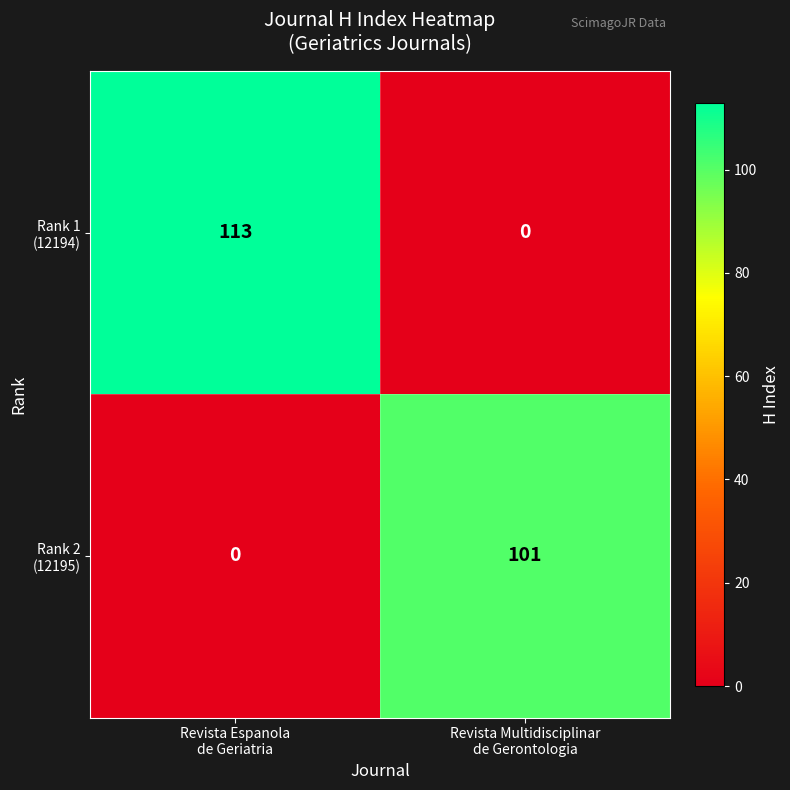

How many series are shown in this chart?

2